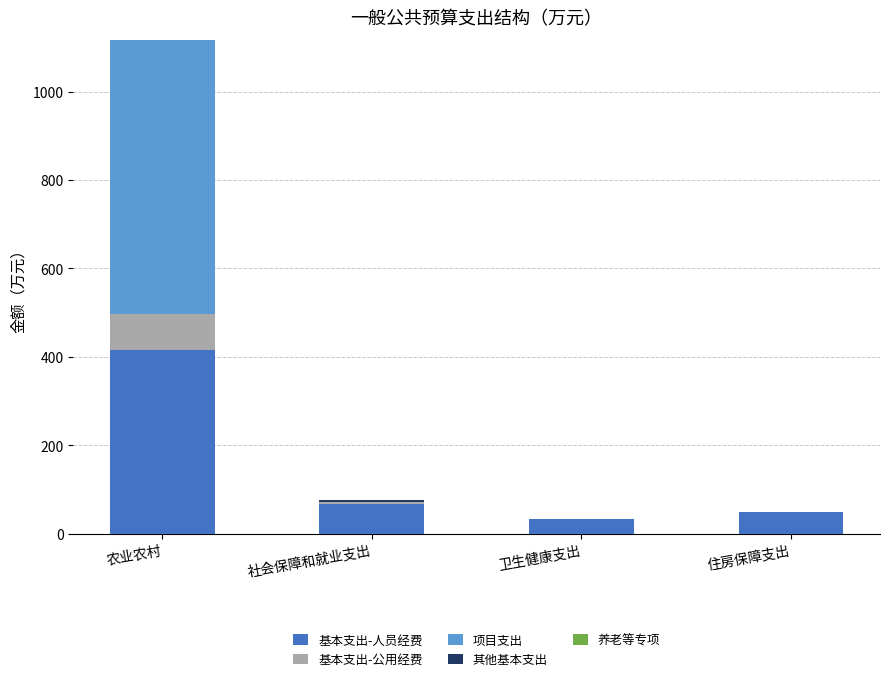

Are the bars grouped side by side (vs. stacked)?

No